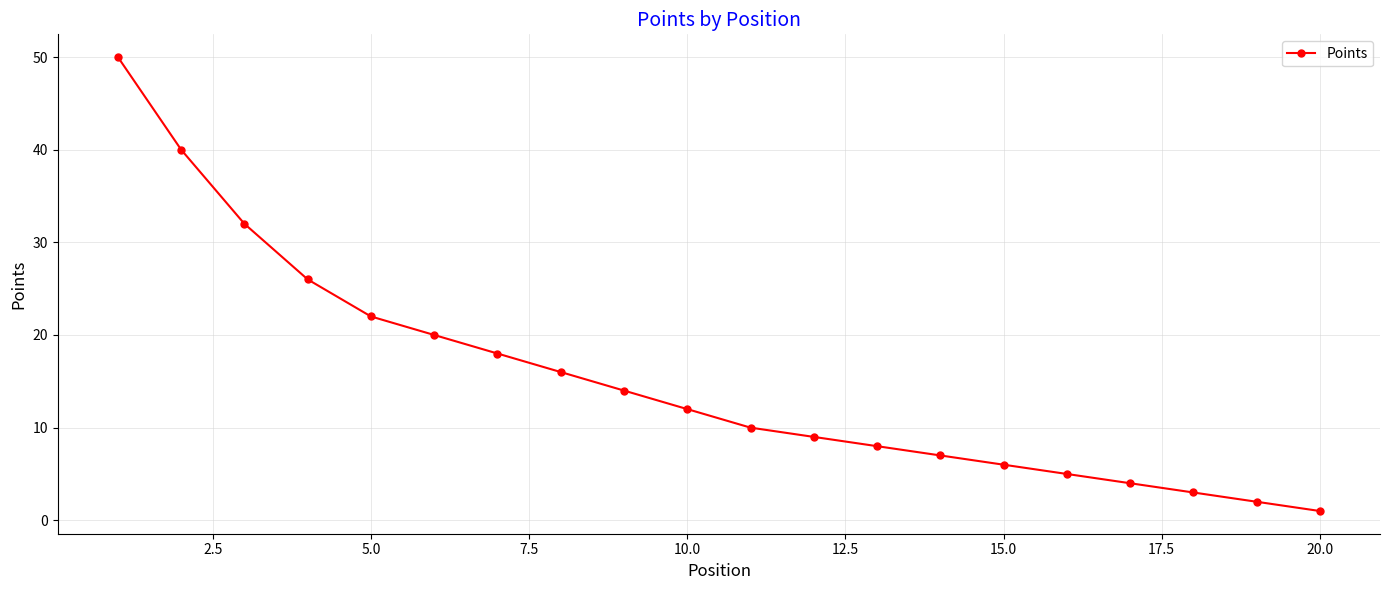

What is the sum of all values?

305